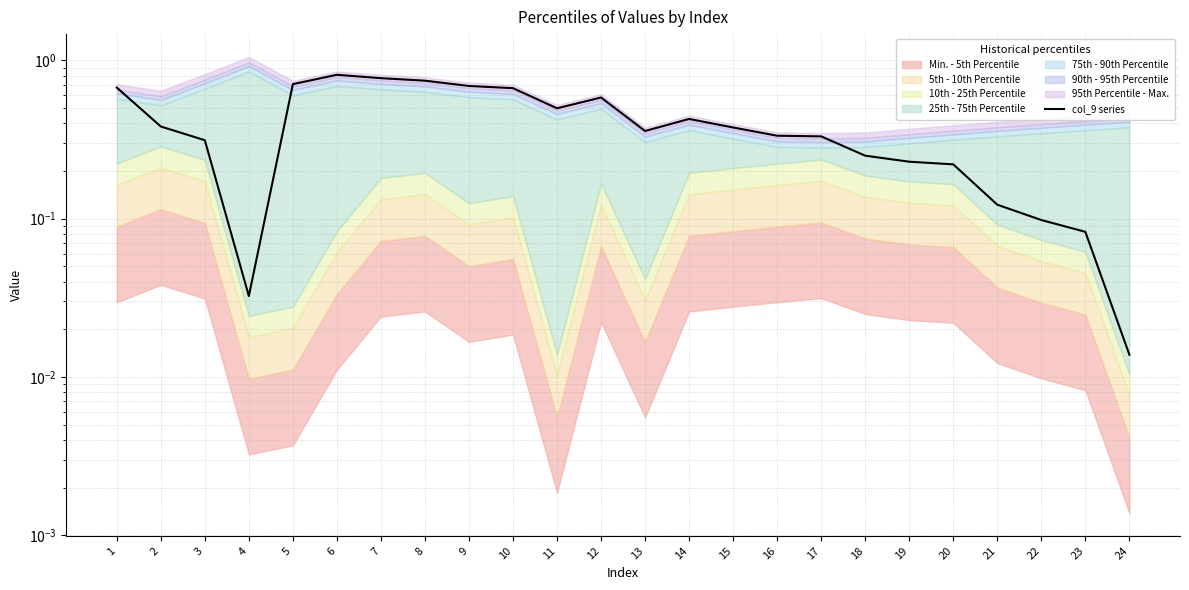

Reading left to right, extract all data points from this chart.

1=0.7	2=0.4	3=0.3	4=0.0	5=0.7	6=0.8	7=0.8	8=0.7	9=0.7	10=0.7	11=0.5	12=0.6	13=0.4	14=0.4	15=0.4	16=0.3	17=0.3	18=0.2	19=0.2	20=0.2	21=0.1	22=0.1	23=0.1	24=0.0